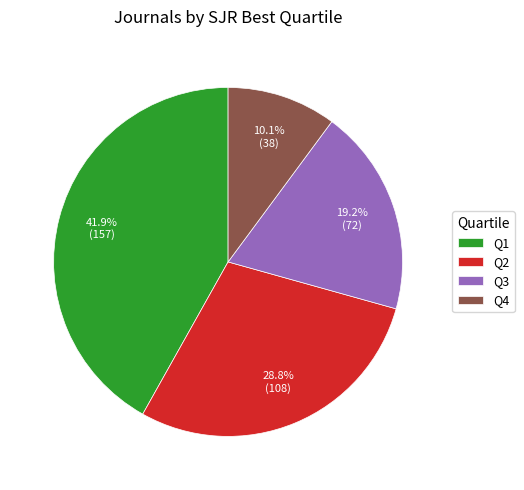

What is the largest slice in the pie chart?

Q1